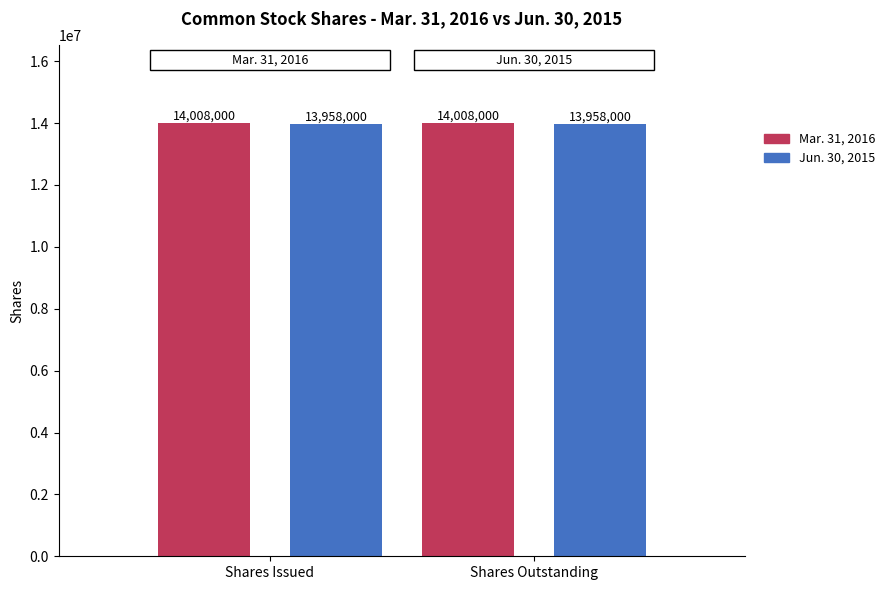

Rank the series at Shares Issued from highest to lowest value.

Mar. 31, 2016, Jun. 30, 2015